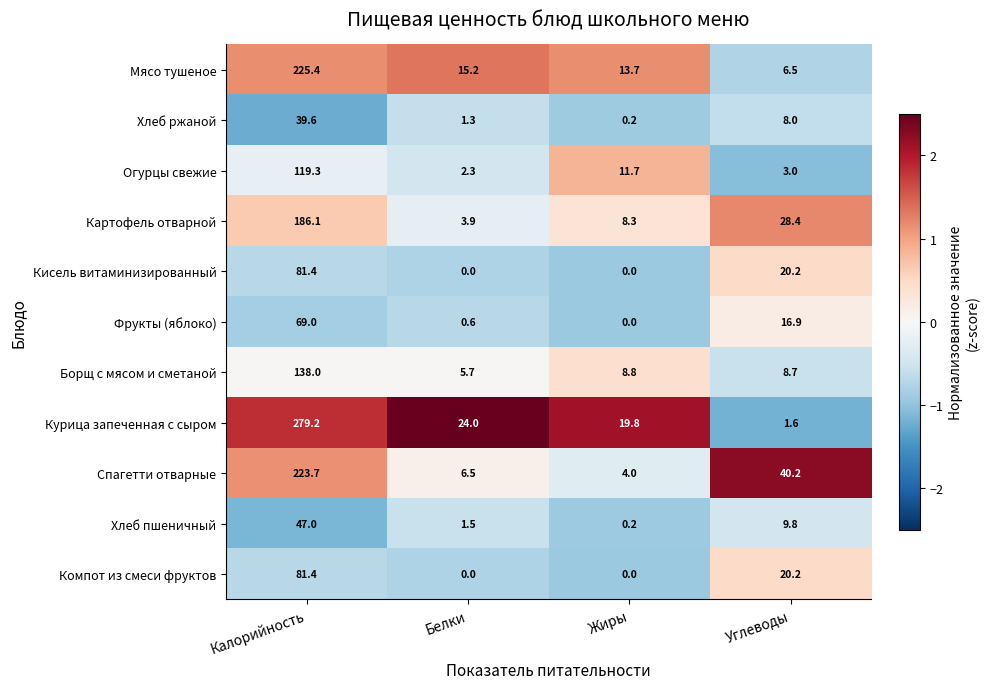

What is the greatest value displayed?

279.2